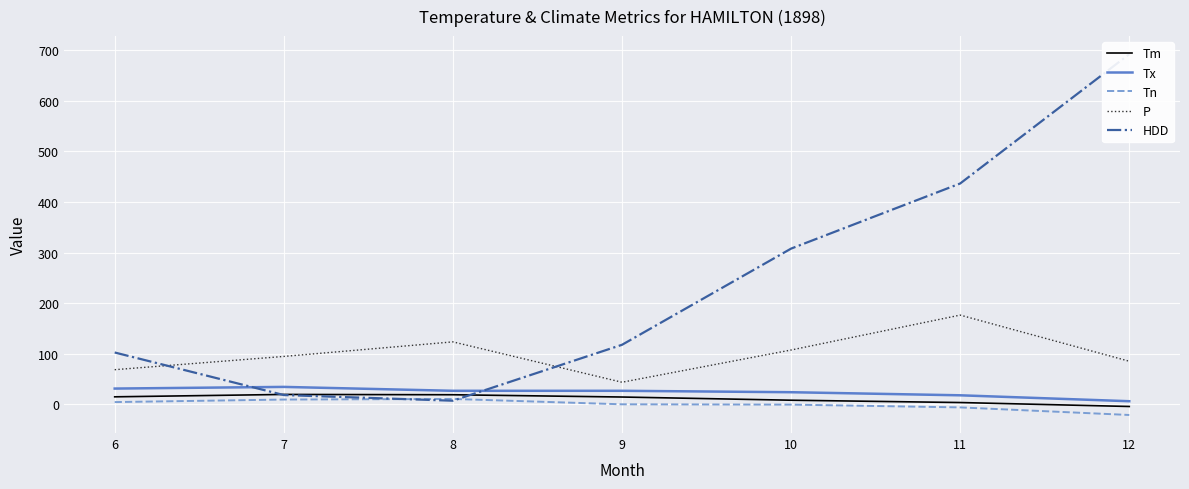

At 7, list the series in order from smallest to largest.

Tn, HDD, Tm, Tx, P